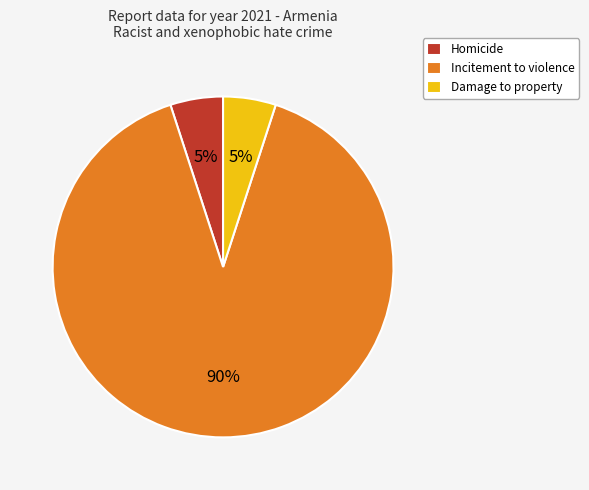

How many segments does this pie chart have?

3